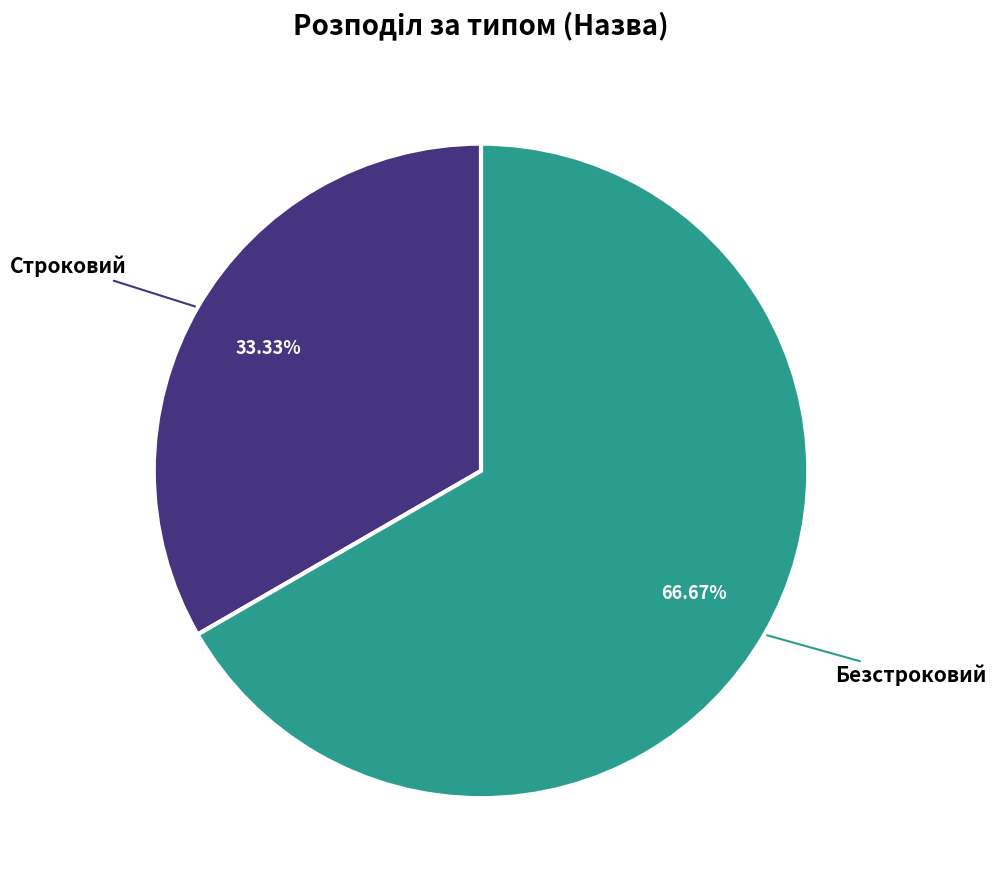

Is there any slice that represents more than half of the pie?

Yes